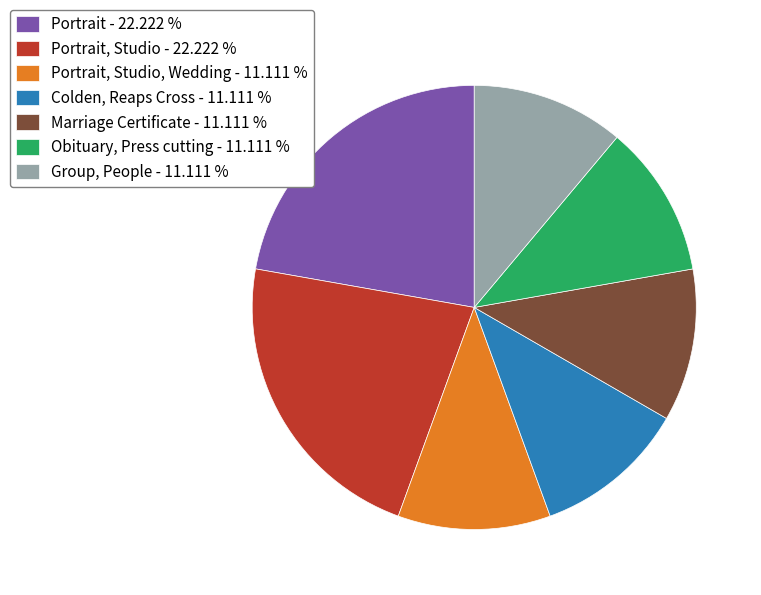

Does Colden, Reaps Cross - 11.111 % account for over 50% of the chart?

No